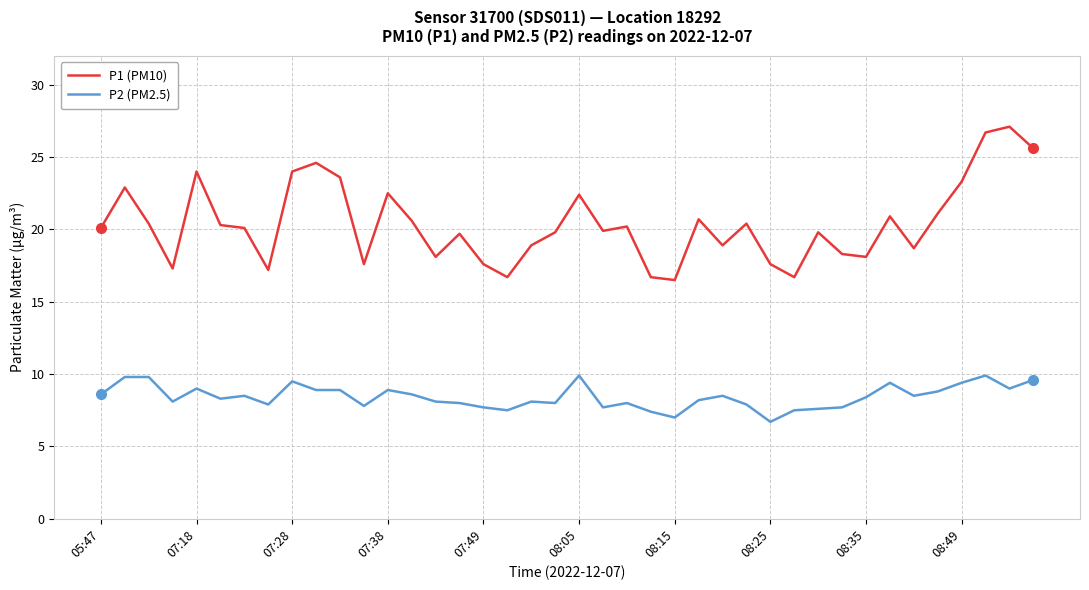

Which series has the largest total across all categories?

P1 (PM10)